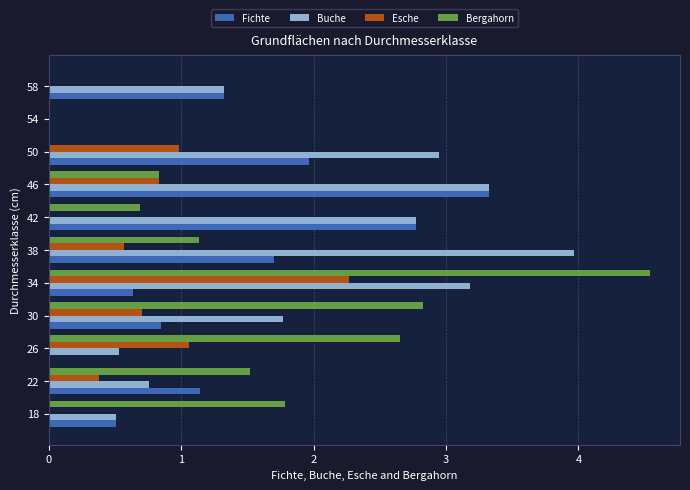

What is the sum of all Bergahorn values?

16.0